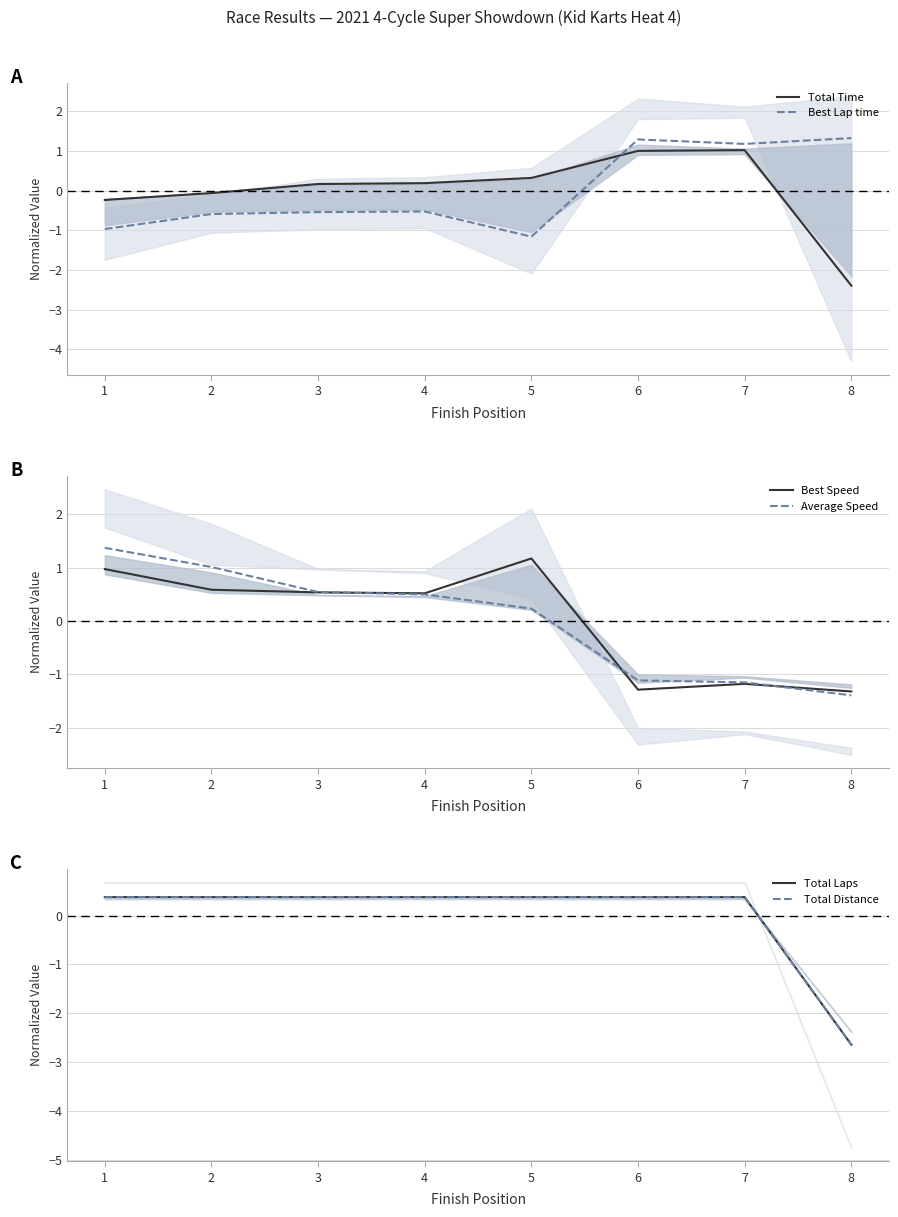

What is the maximum value shown in the chart?

1.4